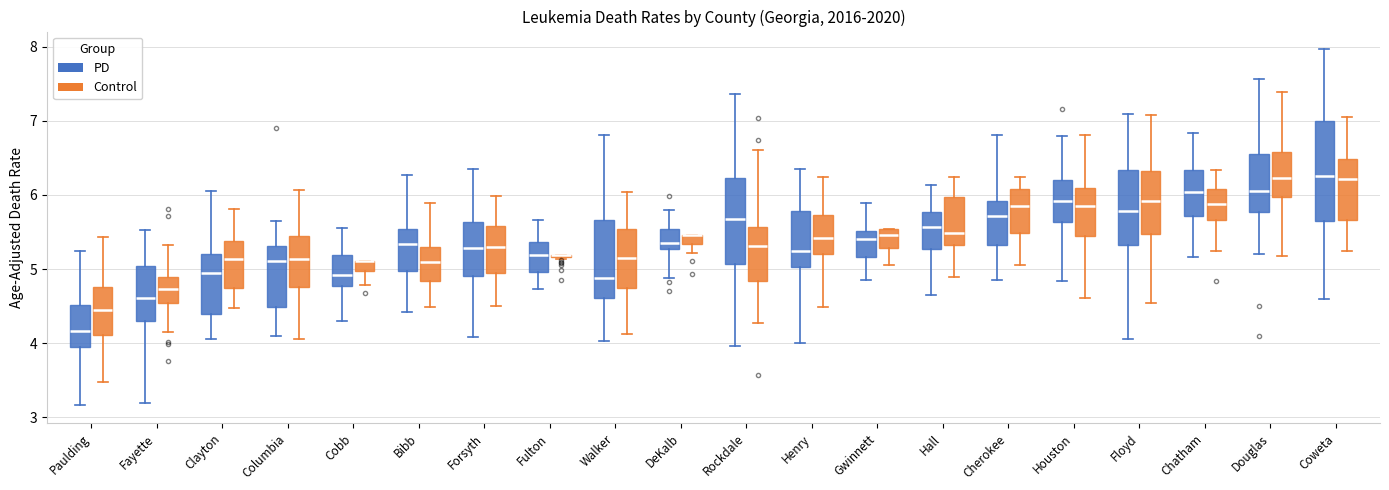

Which box is the tallest, from its lower edge to its upper edge?

Coweta (PD)